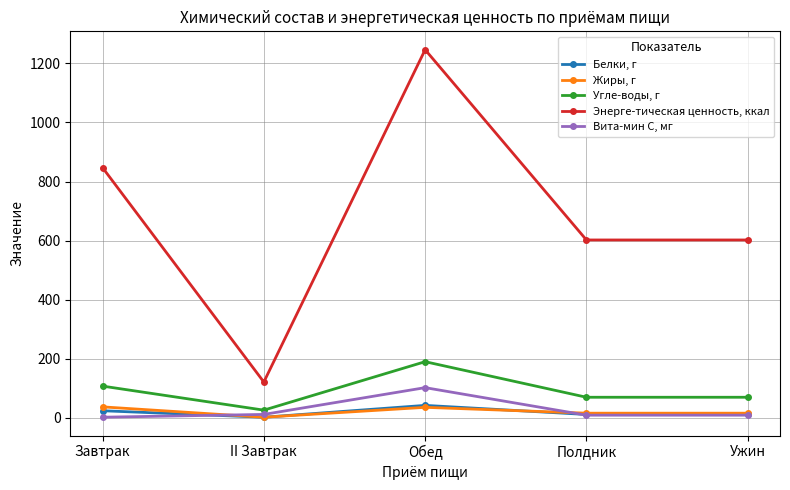

What is the label of the 1st point from the left?

Завтрак